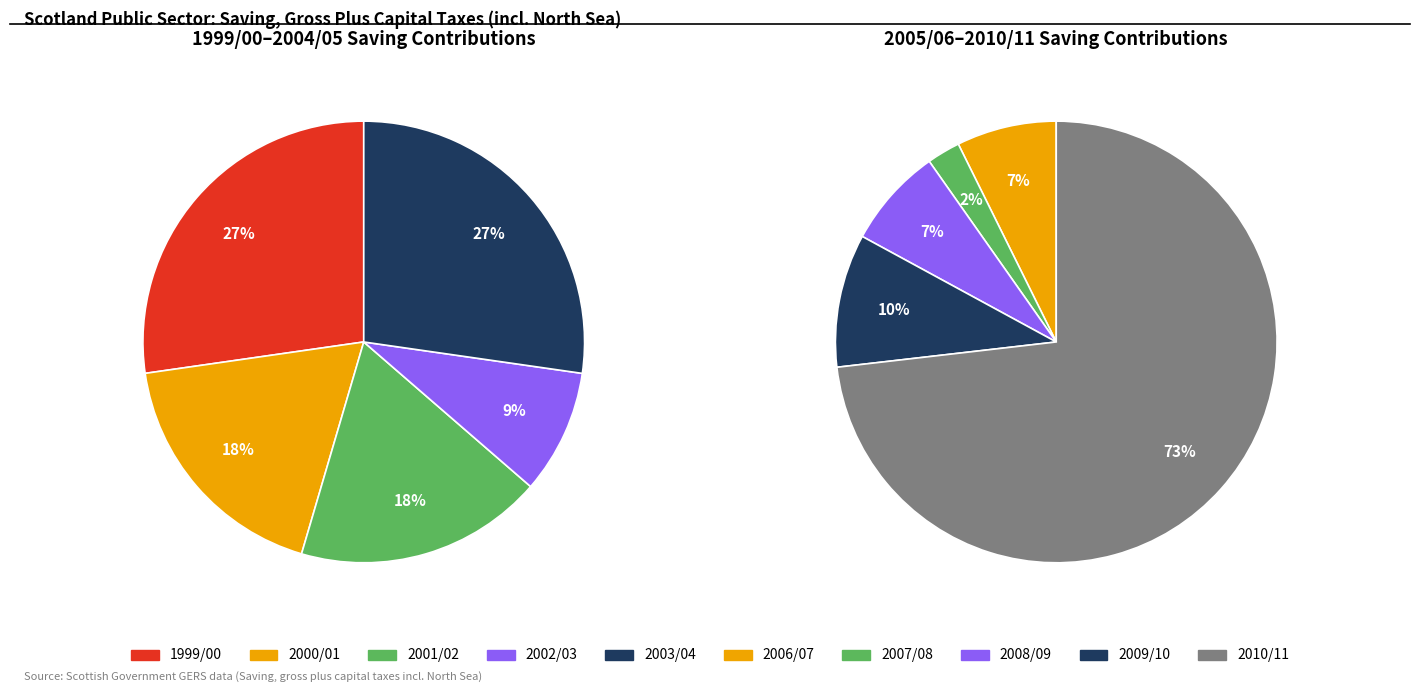

Is it true that 4 is 14% of the pie?

False